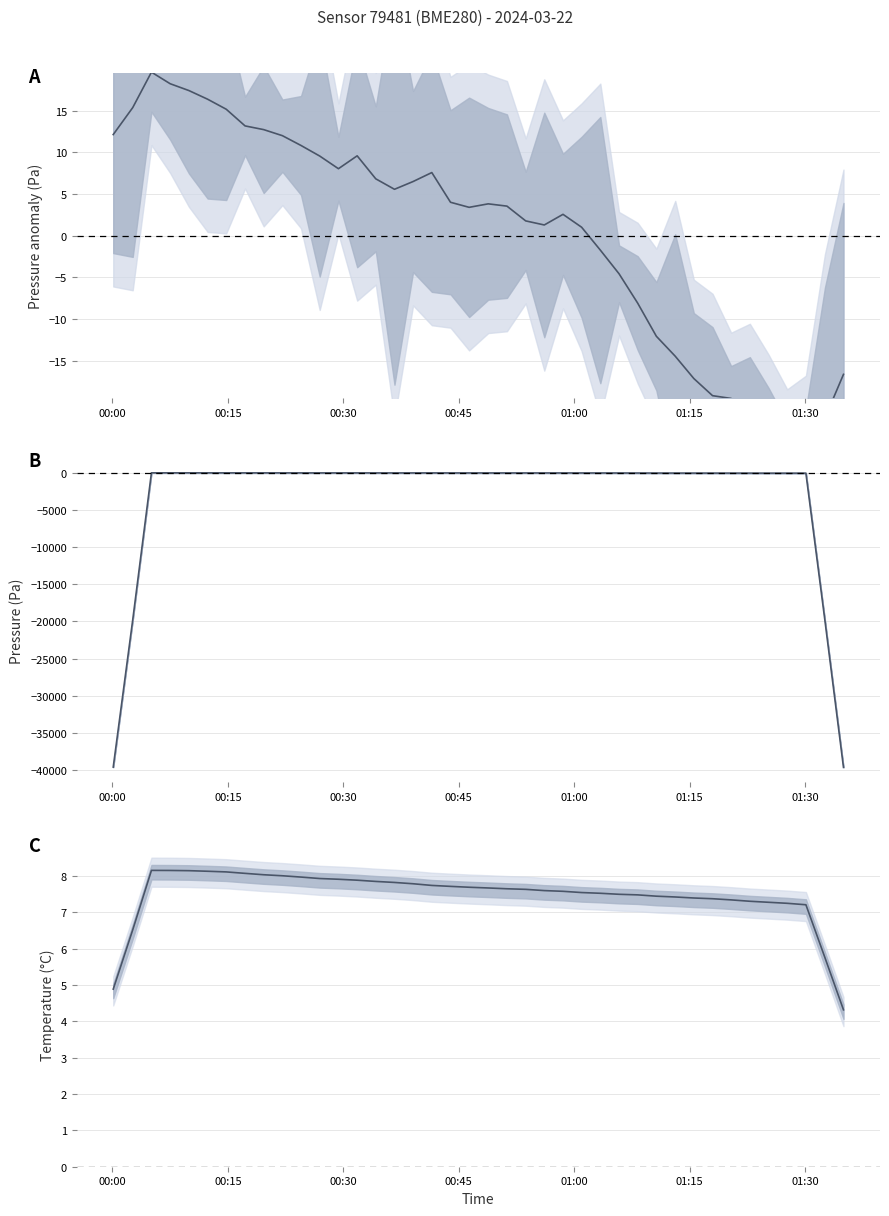

What is the difference between the maximum and minimum values in the pressure smoothed series?

39657.8